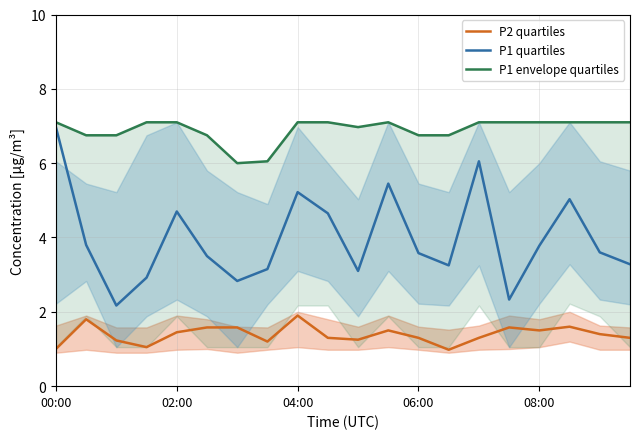

What is the total value across all series at 10?

11.3